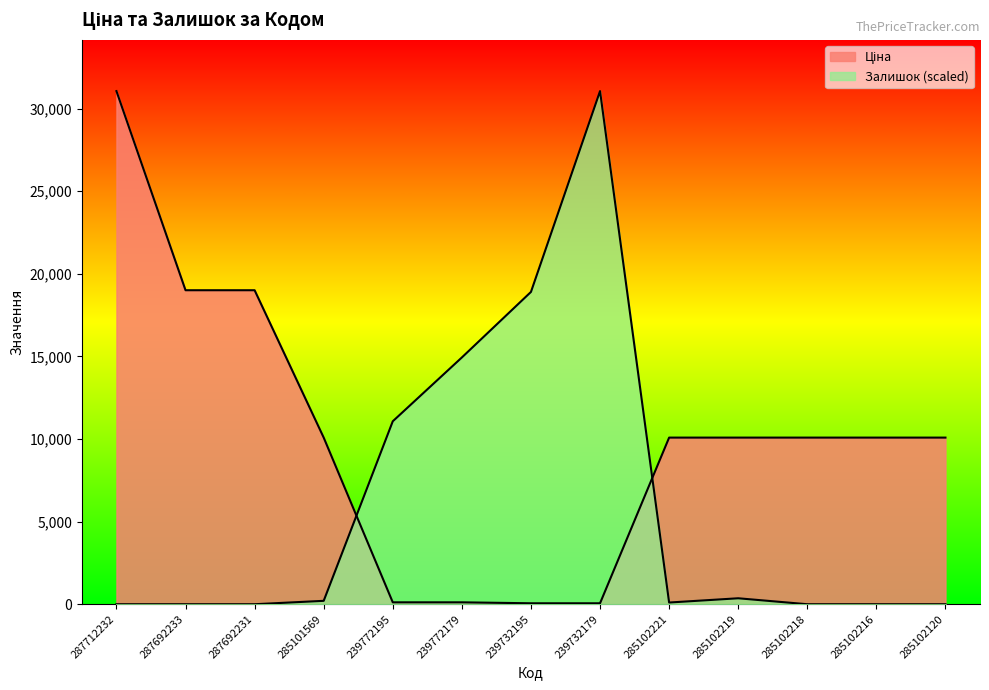

List the labels in order of Ціна value, smallest first.

239732195, 239732179, 239772195, 239772179, 285101569, 285102221, 285102219, 285102218, 285102216, 285102120, 287692233, 287692231, 287712232